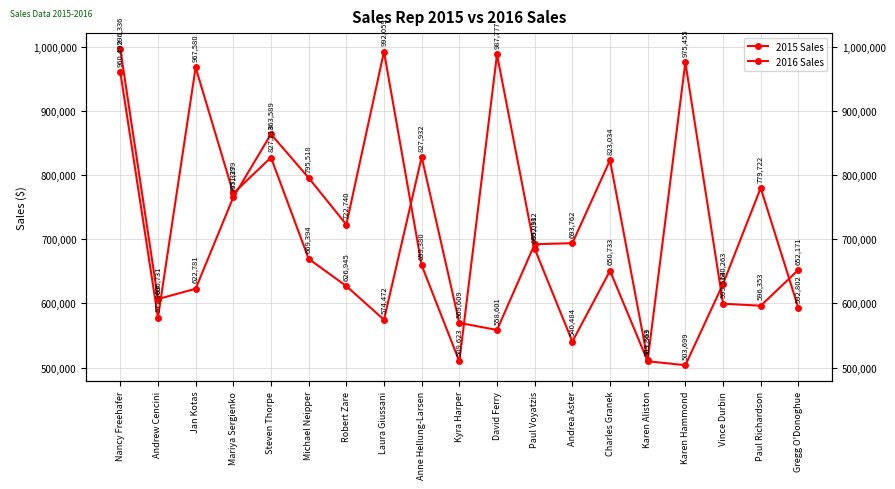

What is the difference between the maximum and minimum values in the 2016 Sales series?

463886